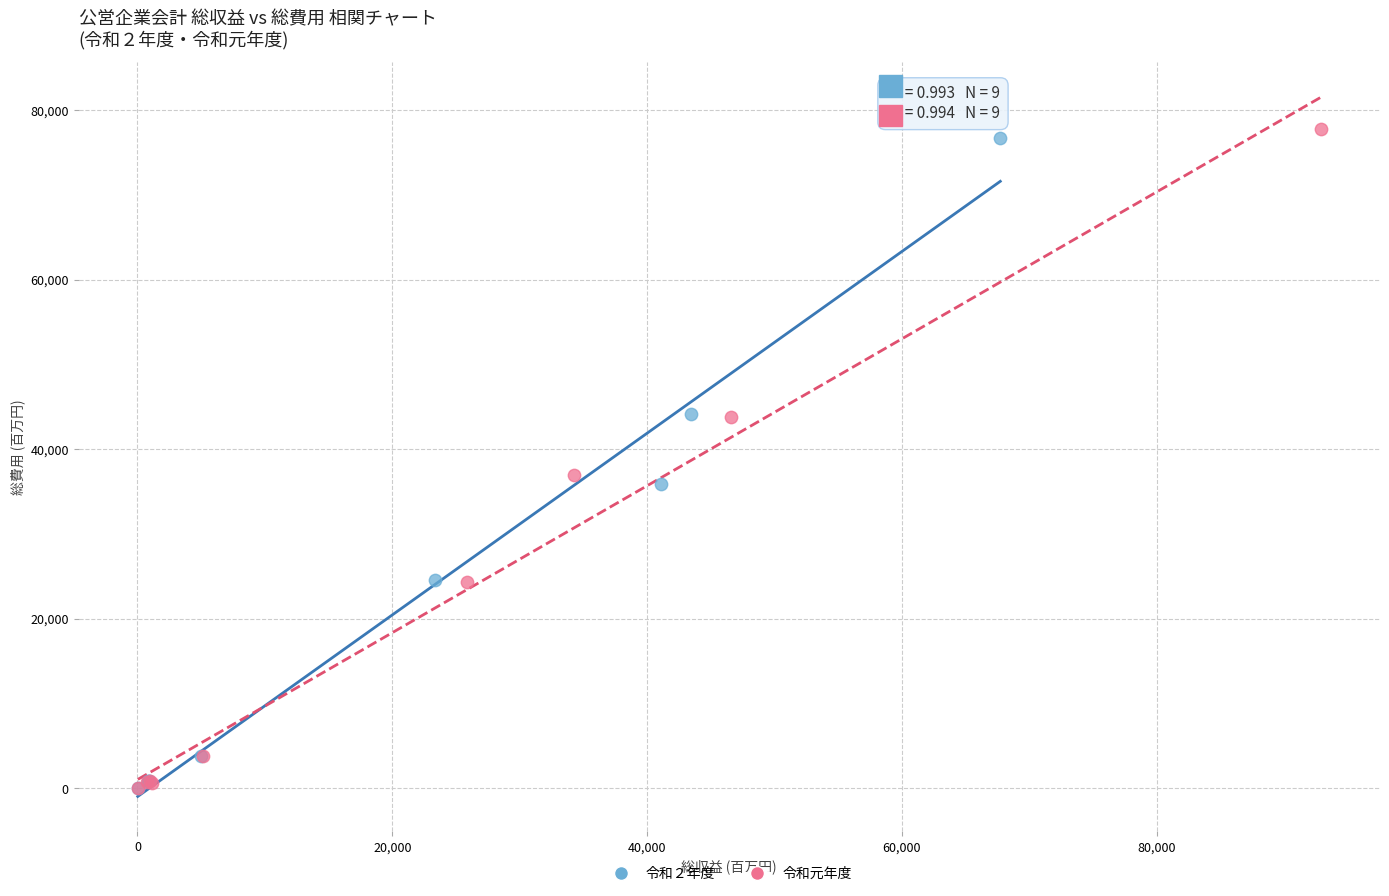

Which series has the widest spread of Y values?

令和元年度